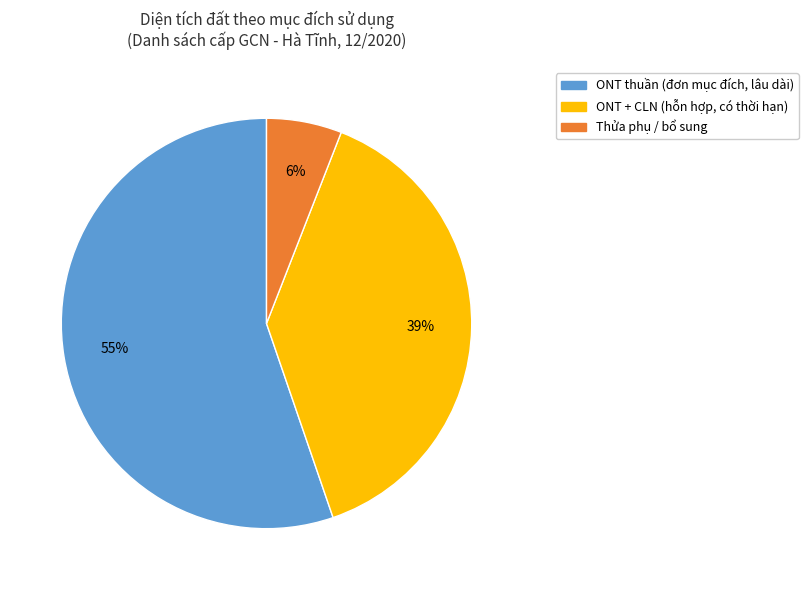

To the nearest percent, what is the difference between the largest and smallest slice percentages?

49%